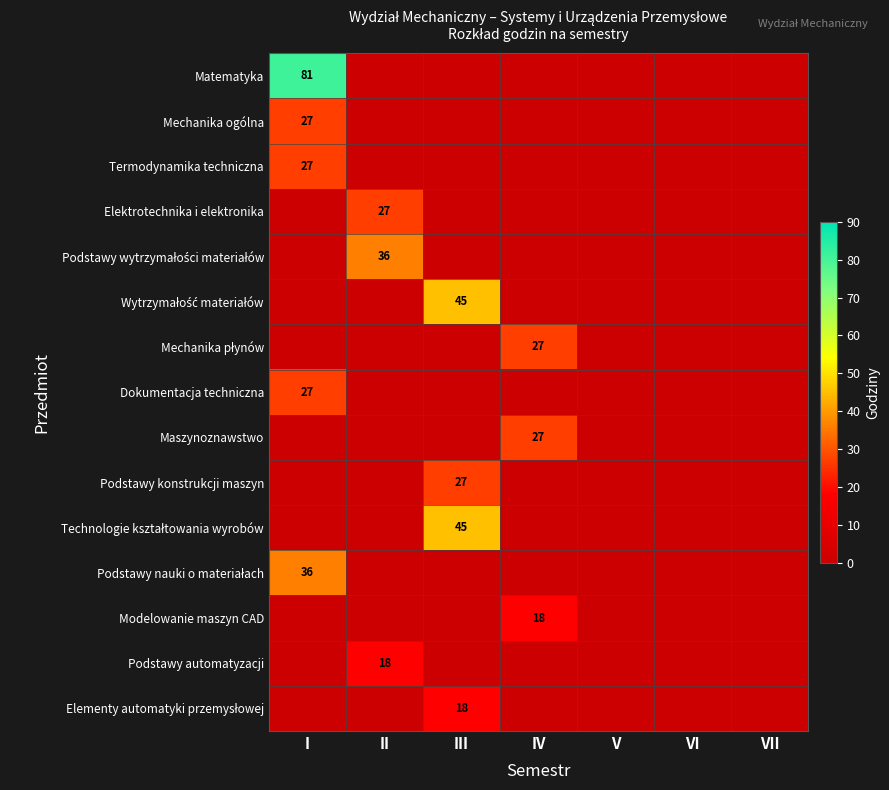

Between I and VII, which series saw the biggest shift?

Matematyka